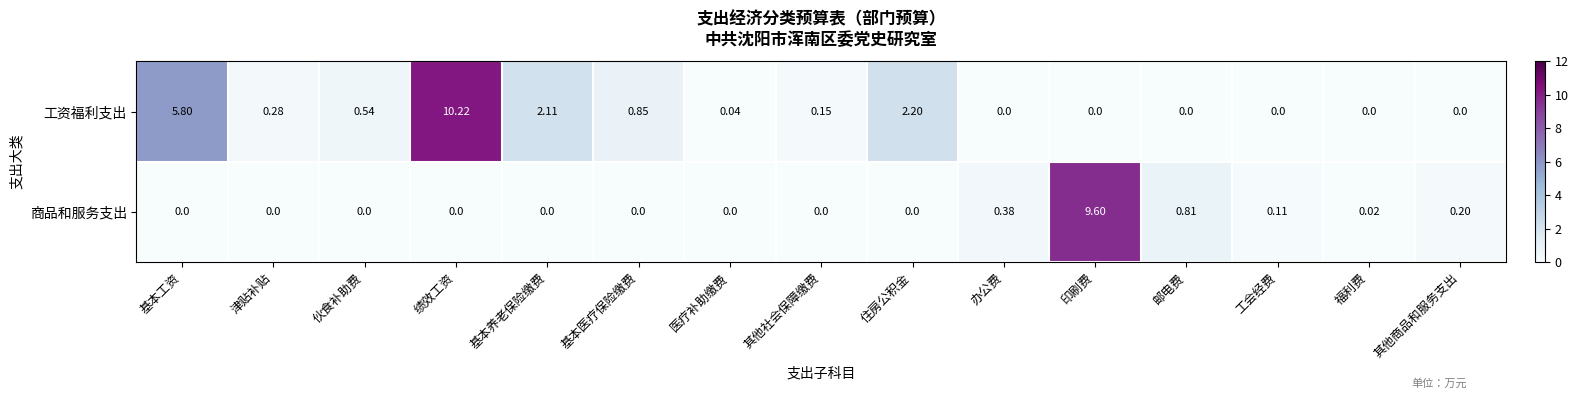

Which series has the largest total across all categories?

工资福利支出